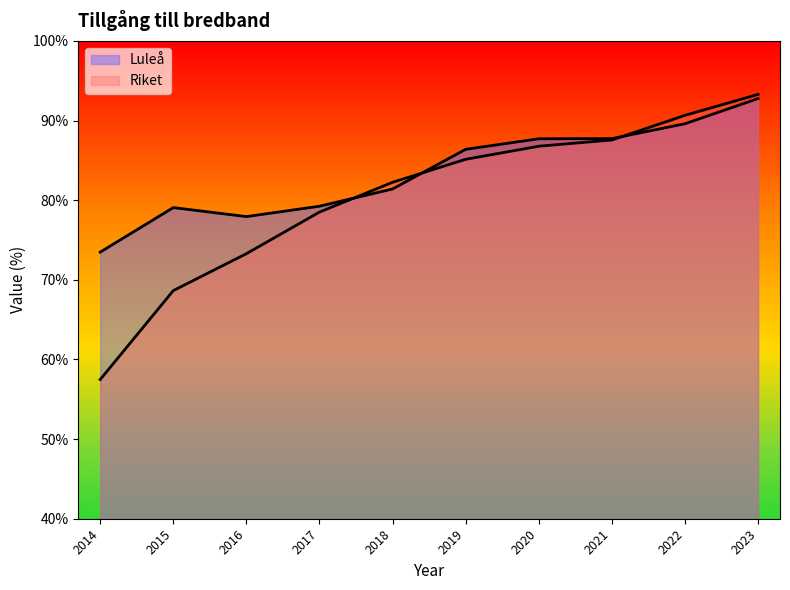

List the series in order of their overall mean, highest first.

Luleå, Riket